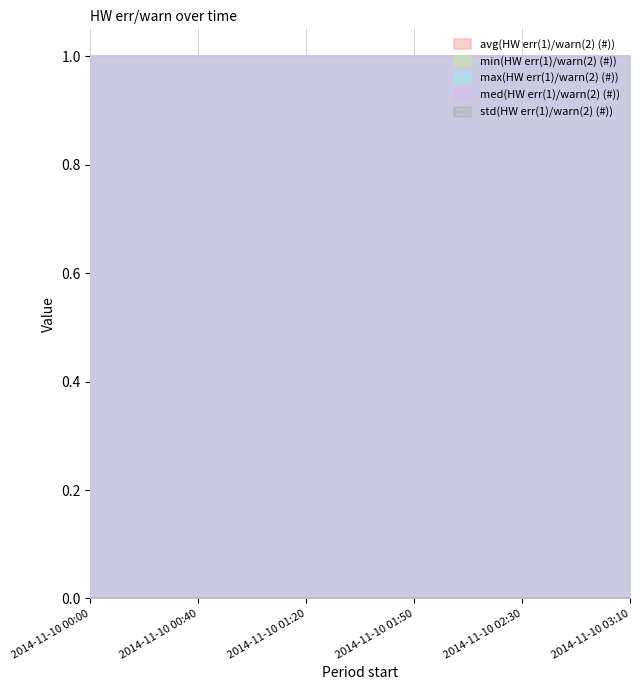

True or false: std(HW err(1)/warn(2) (#)) and avg(HW err(1)/warn(2) (#)) intersect in this chart.

False